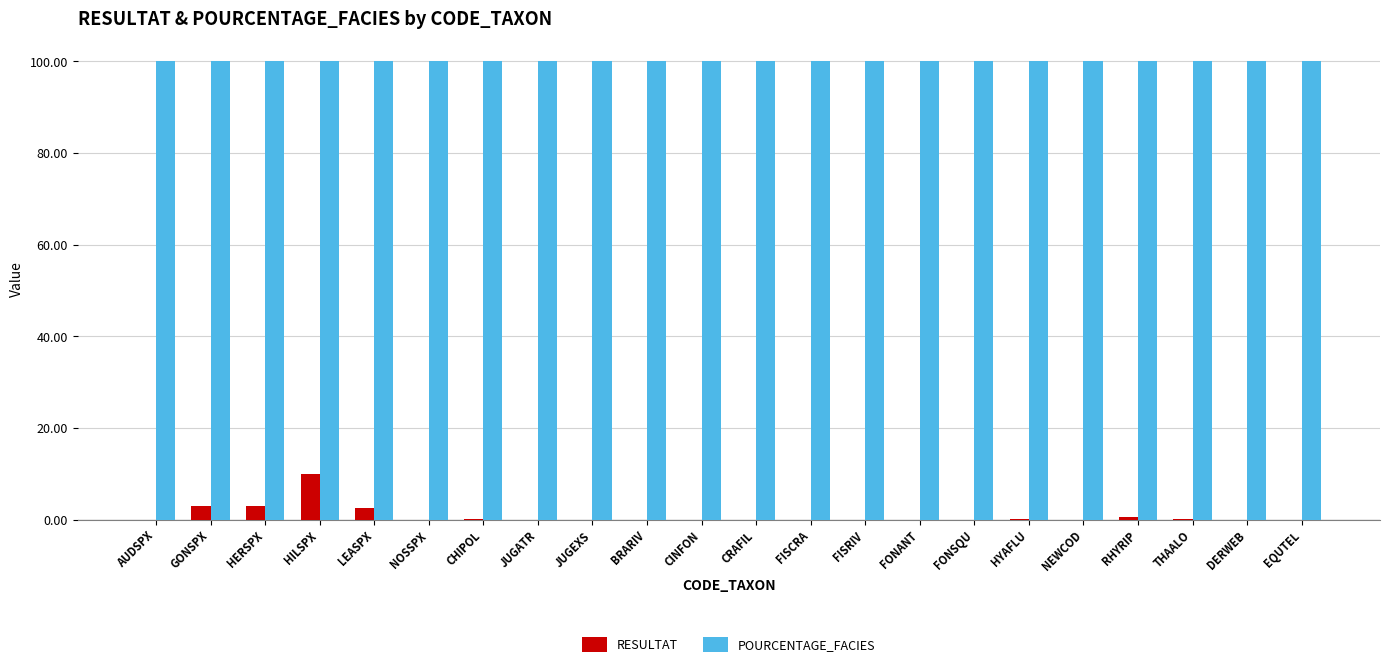

At which label does RESULTAT reach its peak?

HILSPX